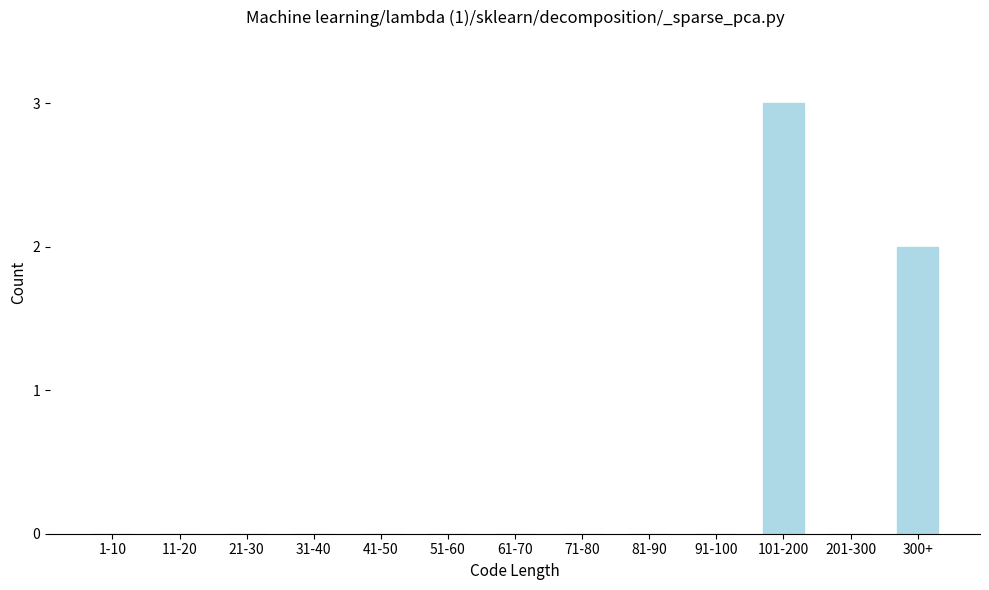

Reading left to right, extract all data points from this chart.

1-10=0	11-20=0	21-30=0	31-40=0	41-50=0	51-60=0	61-70=0	71-80=0	81-90=0	91-100=0	101-200=3	201-300=0	300+=2